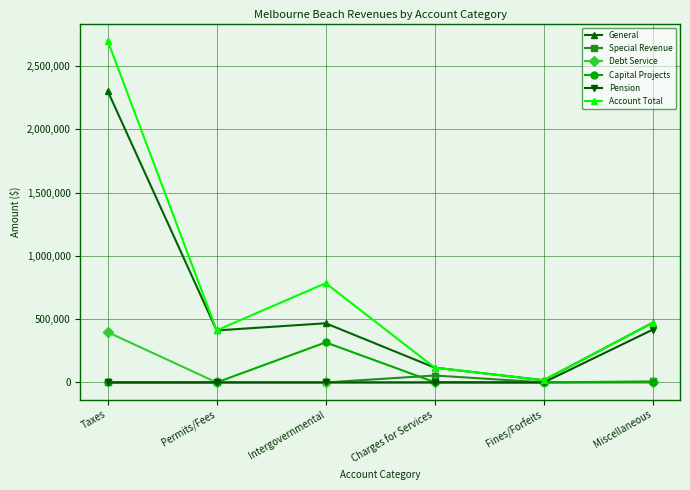

Which series has the largest range (max minus min)?

Account Total